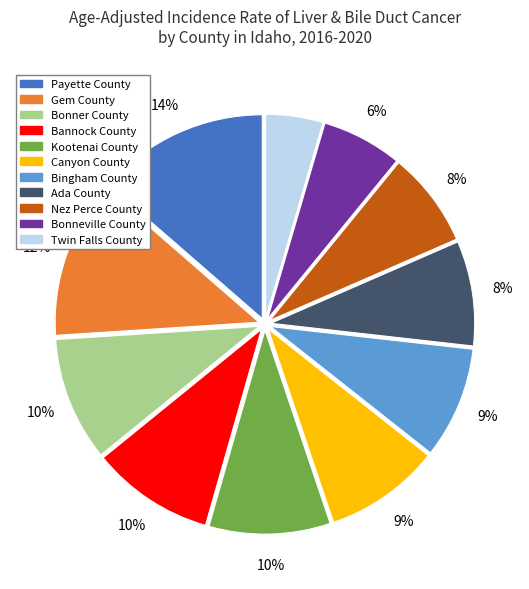

Is there any slice that represents more than half of the pie?

No